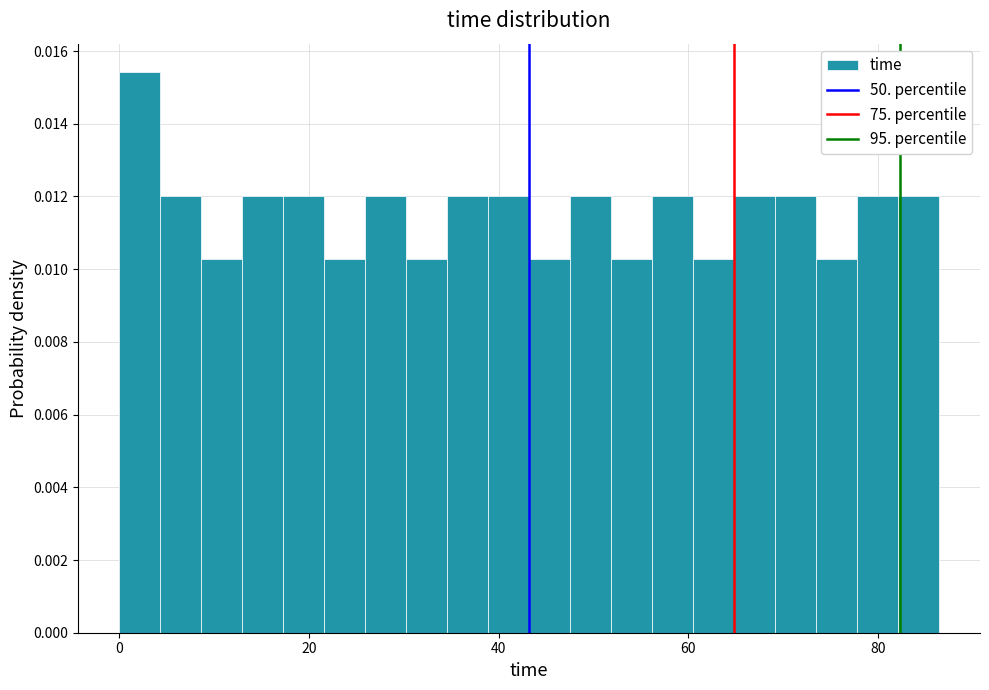

Read against the x-axis, roughly where is the centre of the tallest bar?

2